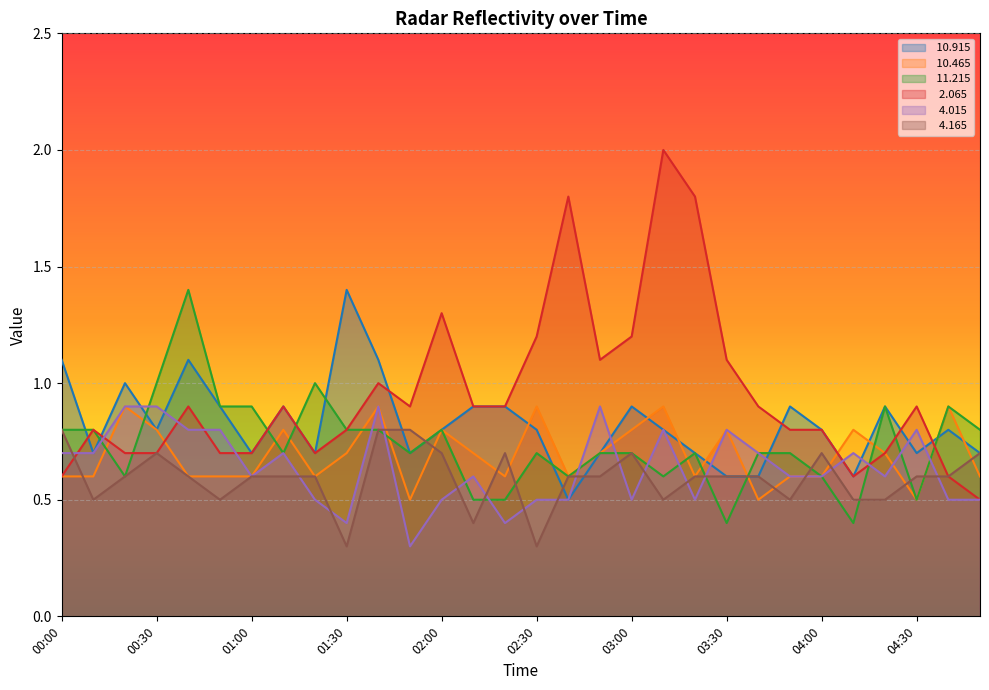

List the series in order of their peak value, lowest first.

  4.165,  10.465,   4.015,  10.915,  11.215,   2.065